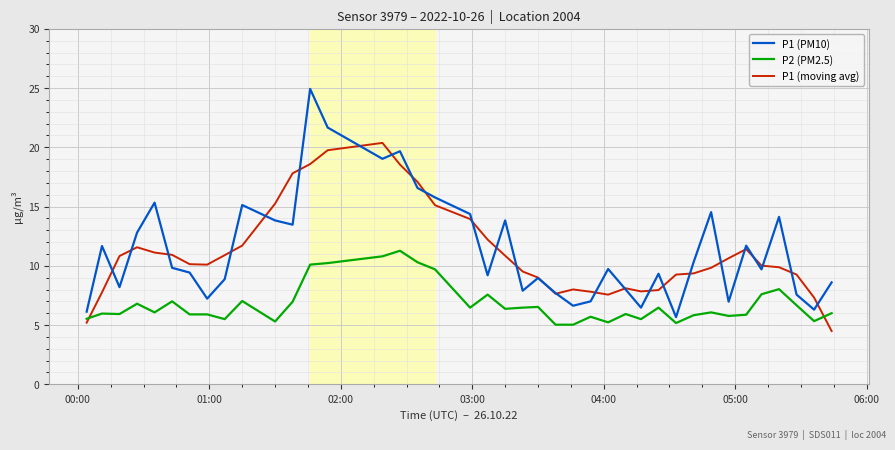

What is the maximum value for P1 (moving avg)?

20.4